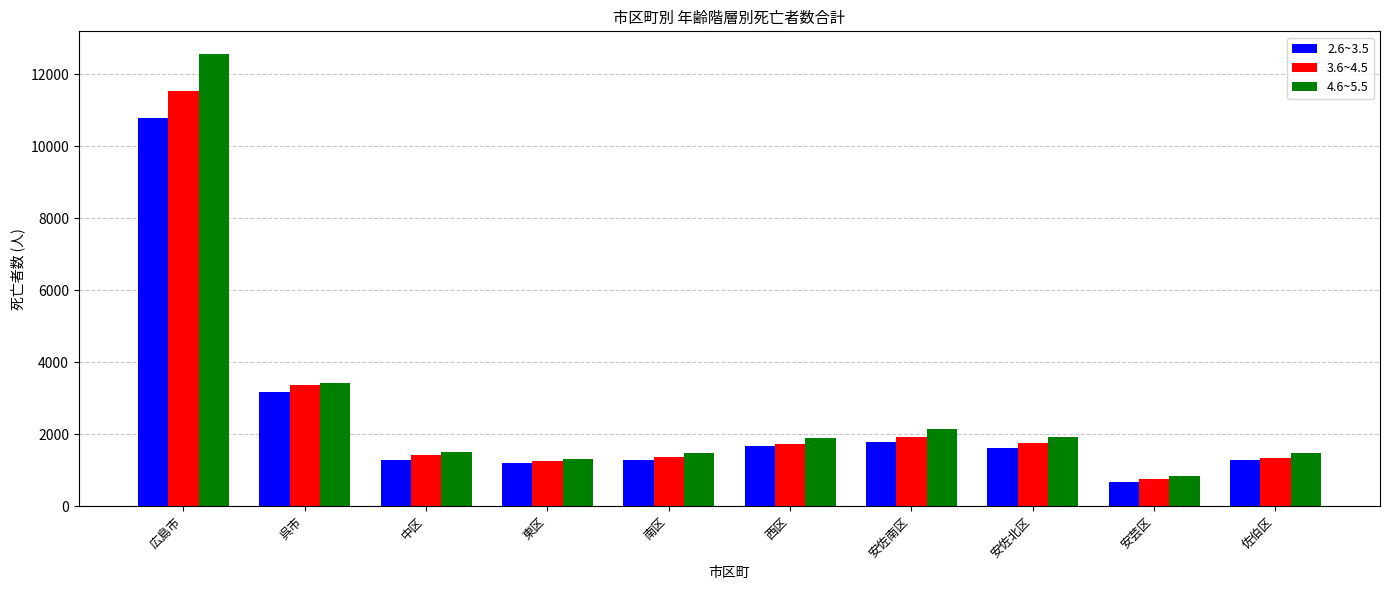

Which series has the largest range (max minus min)?

4.6~5.5